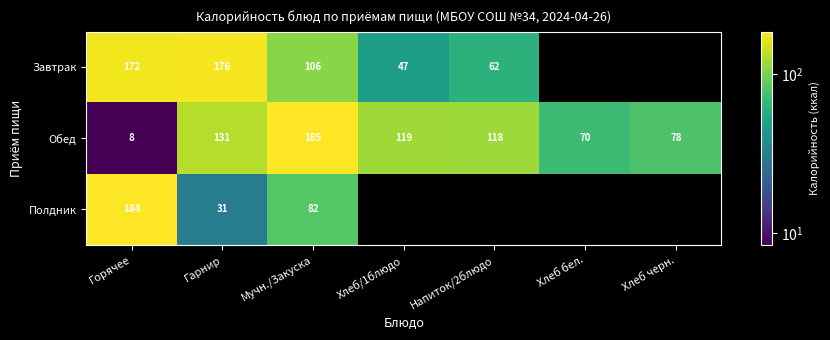

What is the total value across all series at Горячее?

364.0